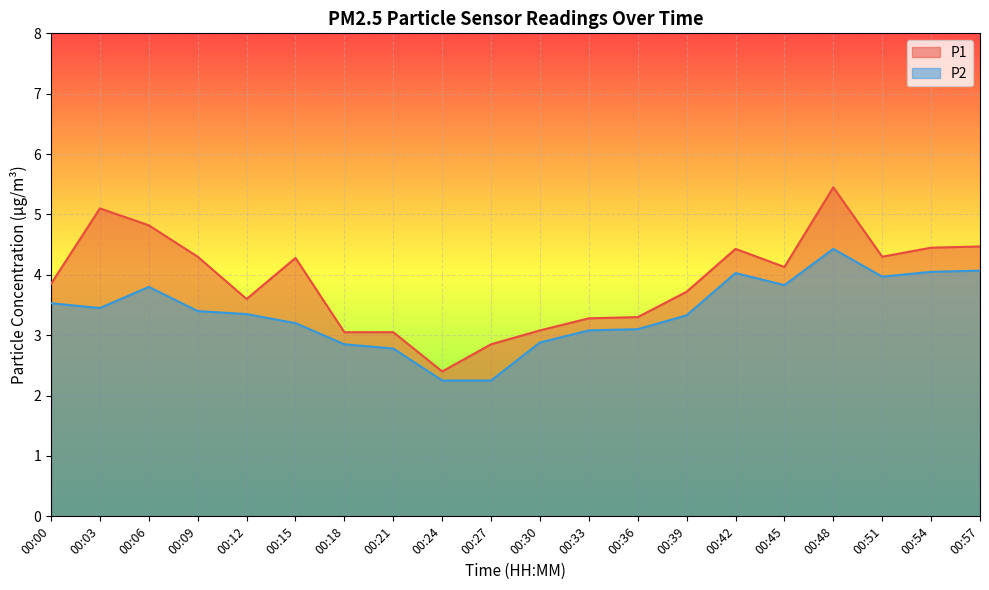

Is it true that P1 equals 3.0 at 00:18?

True